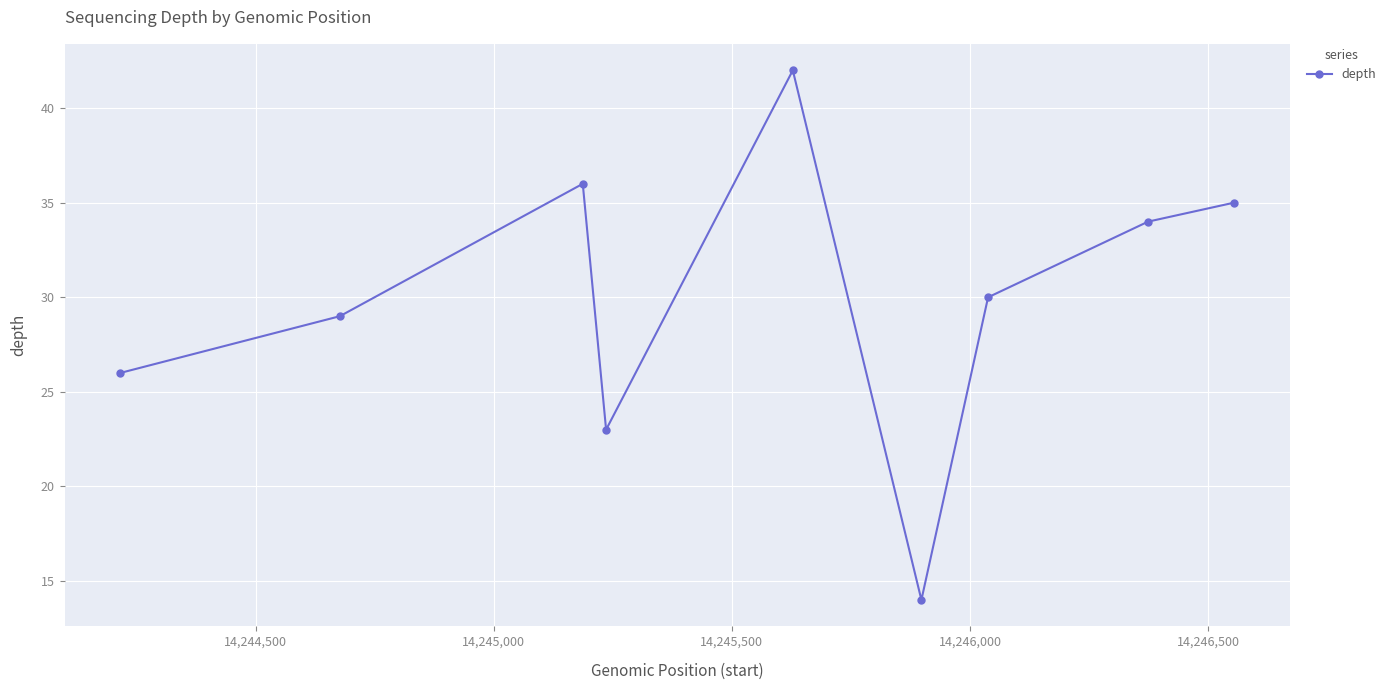

How many interior local valleys (lower than both neighbors) does the data have?

2